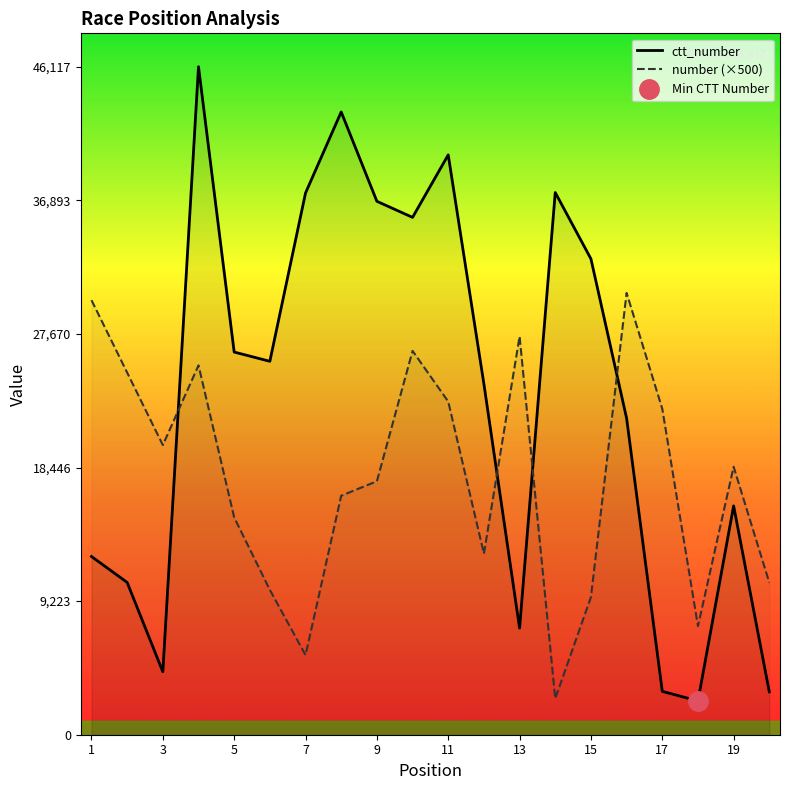

What is the difference between the maximum and minimum values in the number (×500) series?

28000